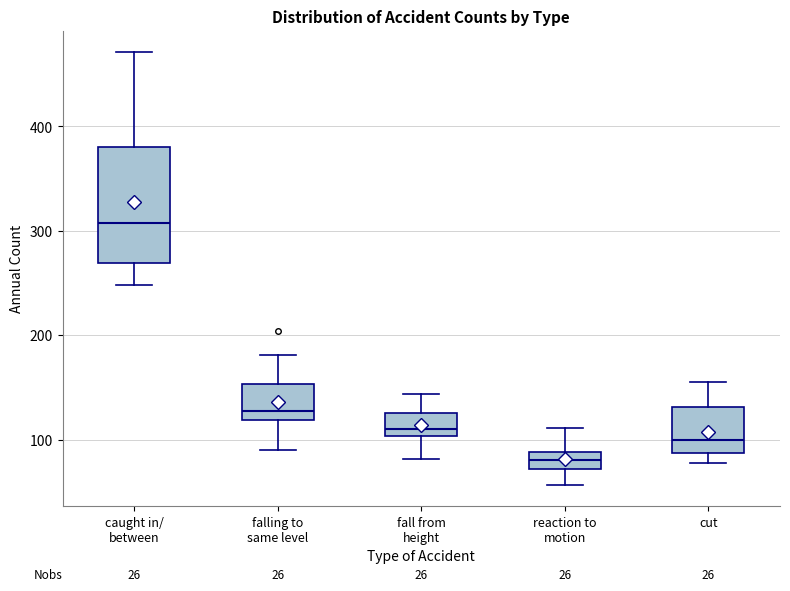

Which box is the tallest, from its lower edge to its upper edge?

caught in/ between